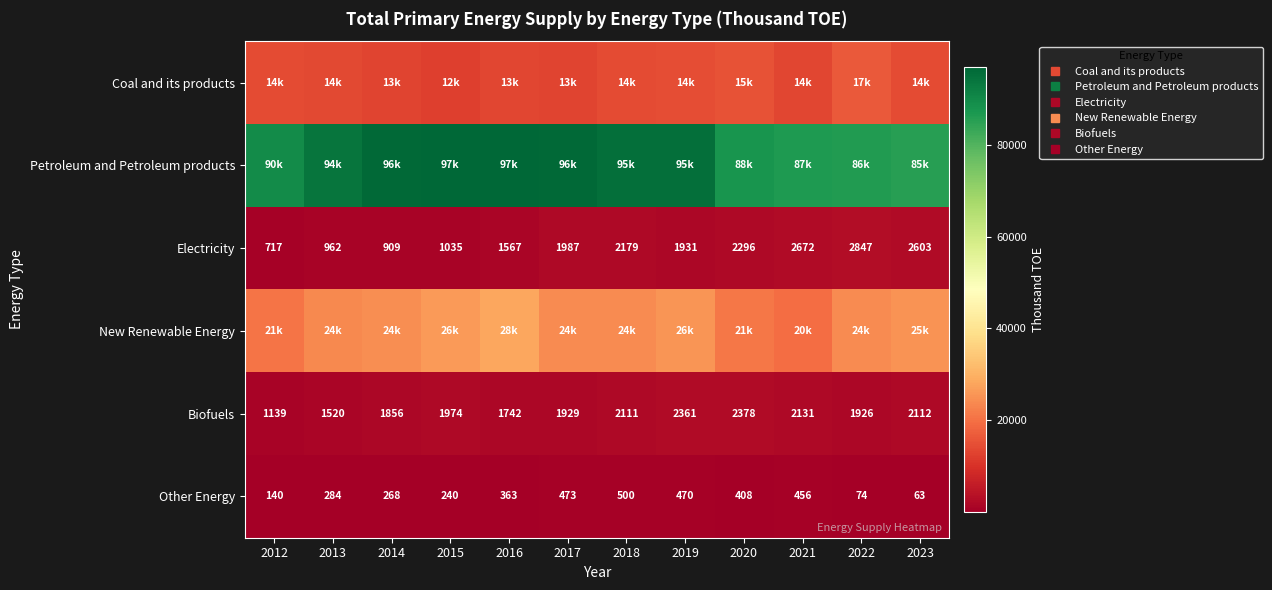

Which series has the largest range (max minus min)?

Petroleum and Petroleum products